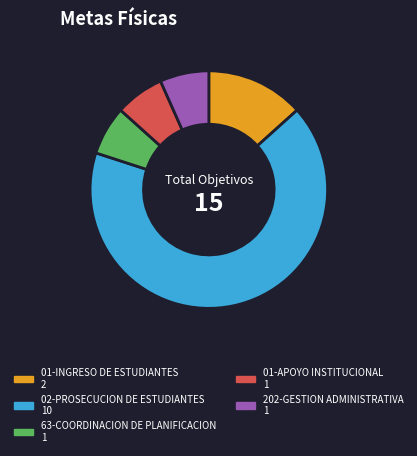

What is the largest slice in the pie chart?

02-PROSECUCION DE ESTUDIANTES